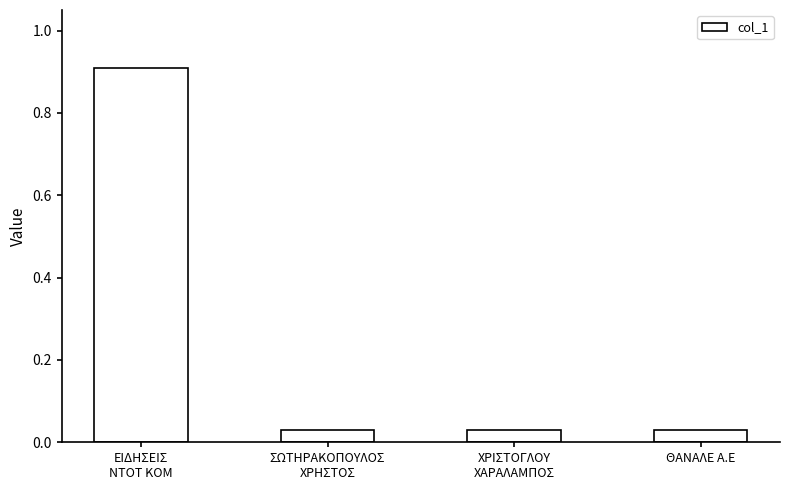

Does the chart contain stacked bars?

No